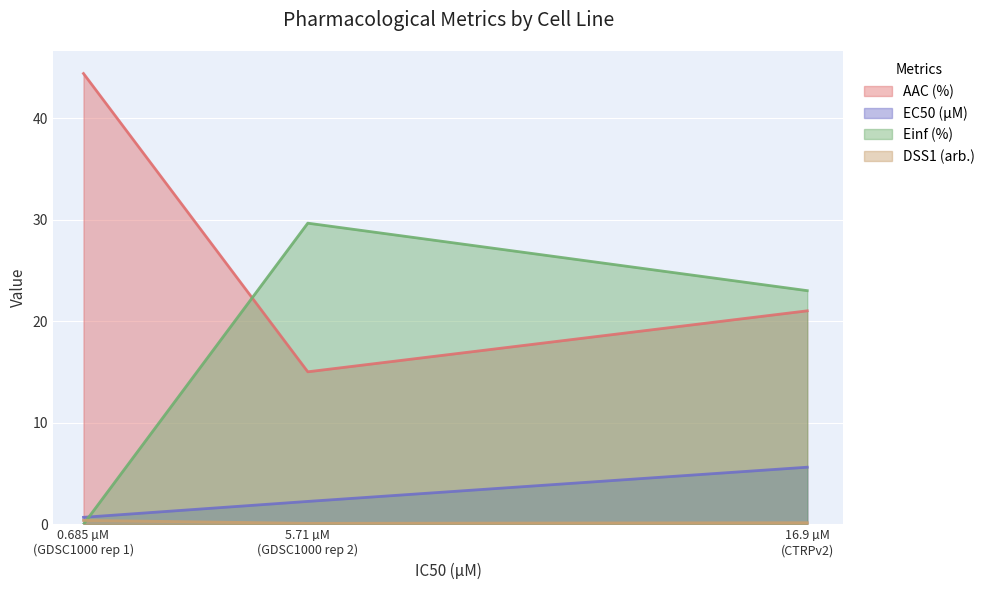

Rank the series by their maximum value, from lowest to highest.

DSS1 (arb.), EC50 (µM), Einf (%), AAC (%)